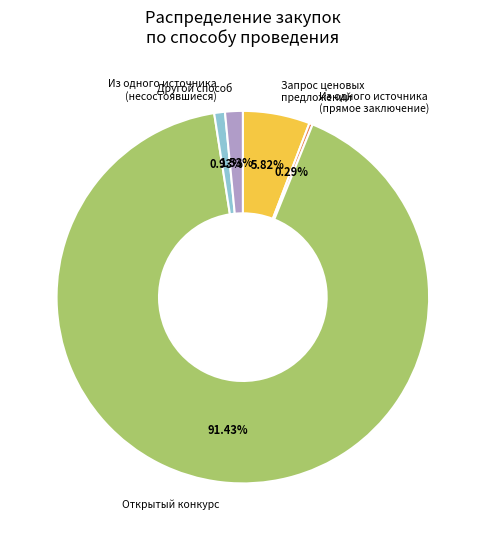

Do Другой способ and Из одного источника (несостоявшиеся) together represent more than half of the pie?

No